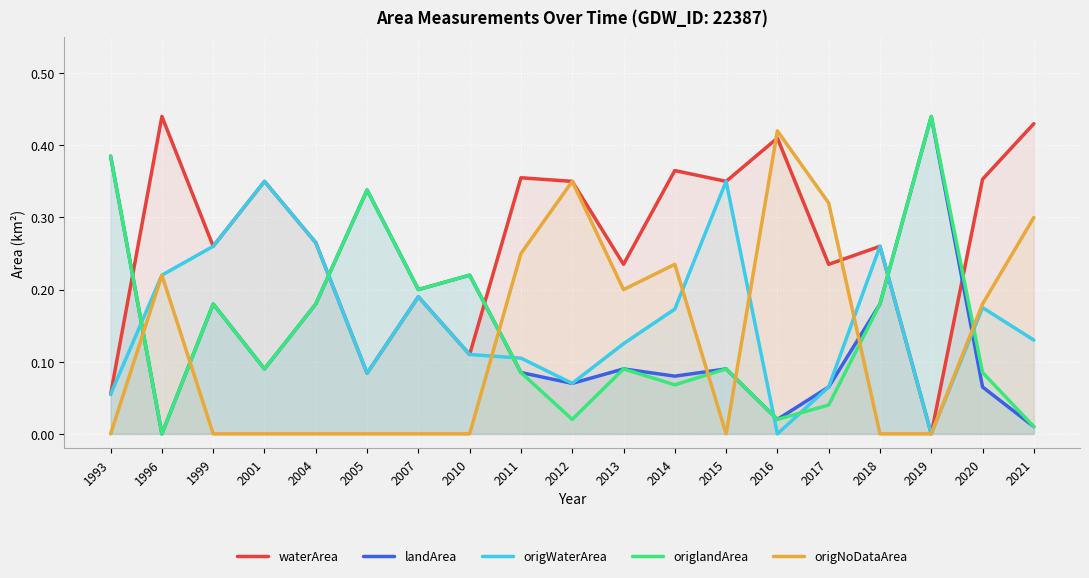

Rank the series by their maximum value, from highest to lowest.

waterArea, landArea, origlandArea, origNoDataArea, origWaterArea